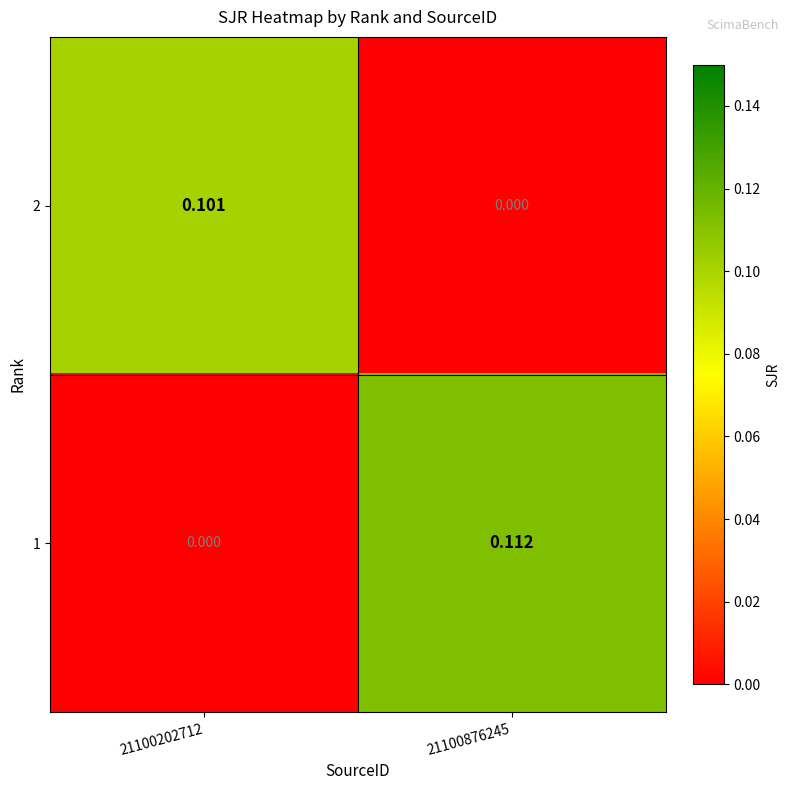

Is the value of 2 at 21100876245 greater than the value of 1 at 21100876245?

No